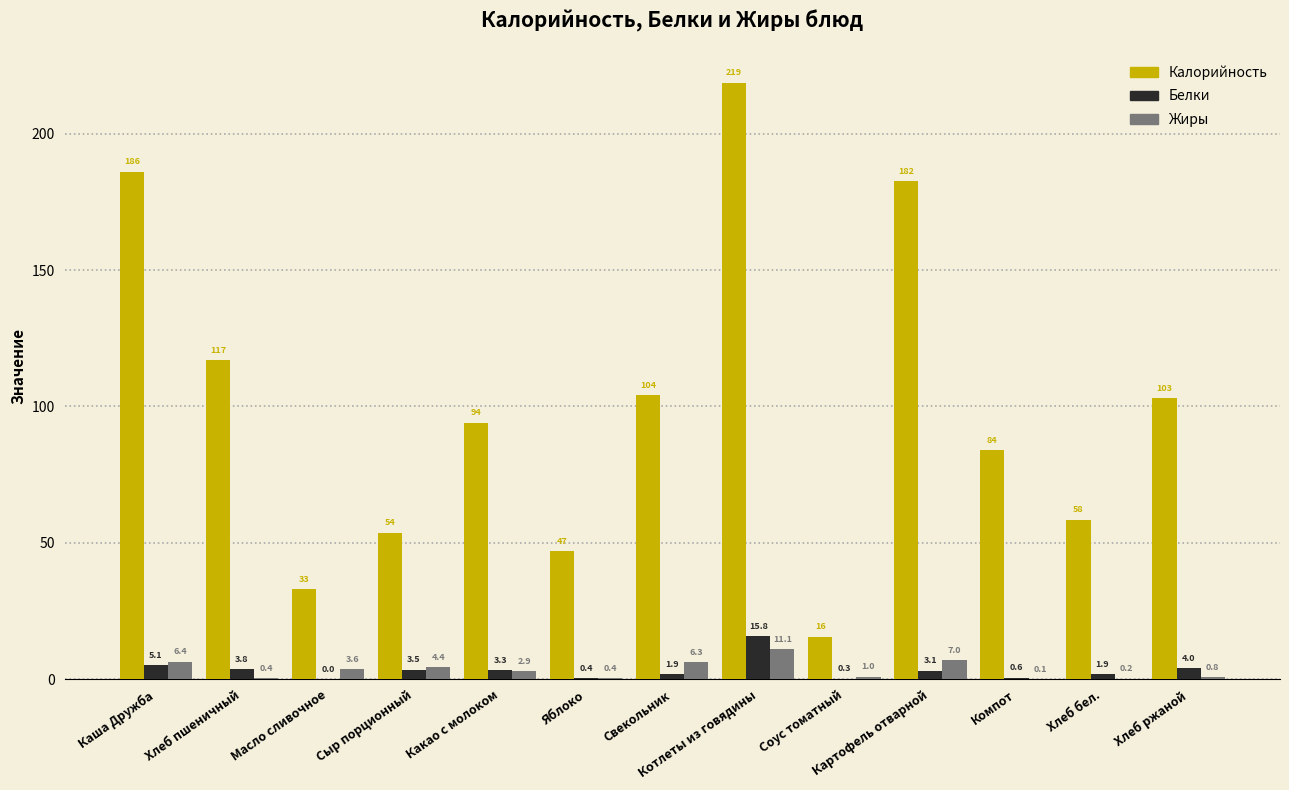

Which series has the largest range (max minus min)?

Калорийность